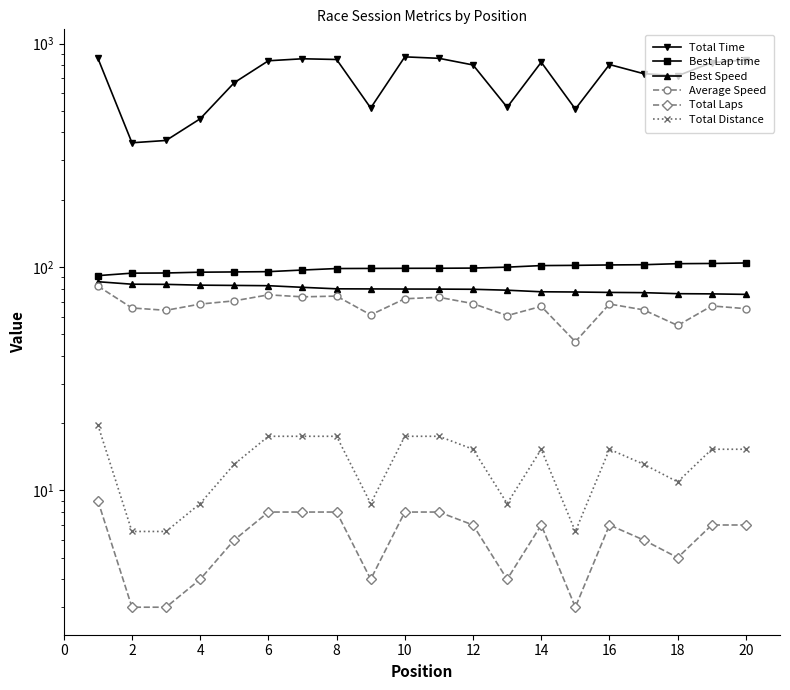

In Total Distance, how many points are higher than both neighbors (excluding endpoints)?

2